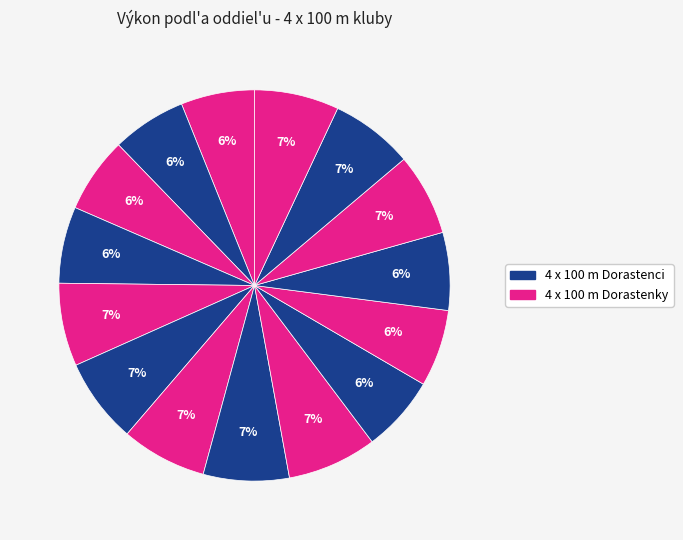

How many segments does this pie chart have?

15